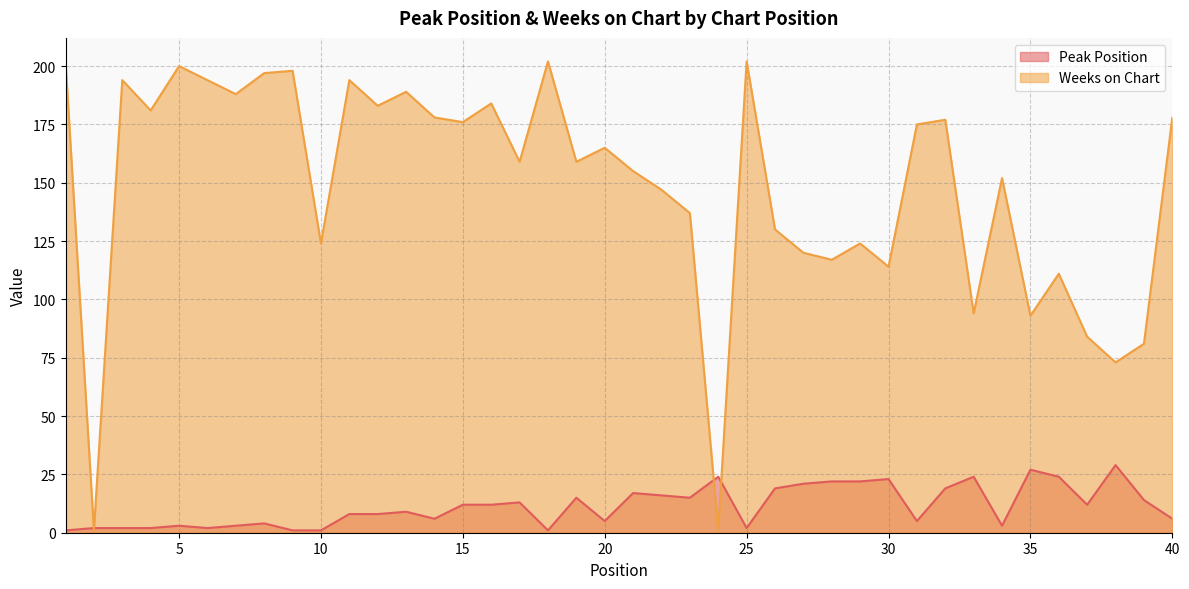

What is the value of the Weeks on Chart point at the 40th from the left?

178